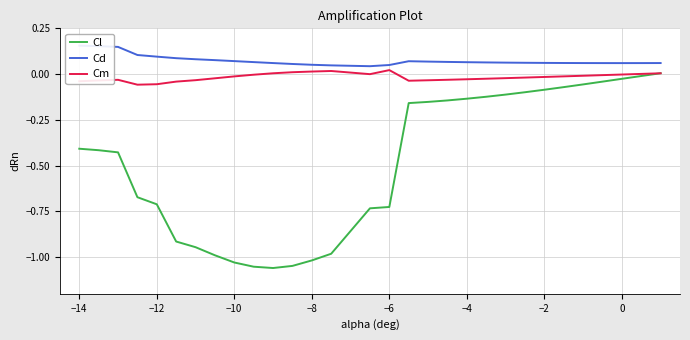

The value of Cl at −10 is -1.6. True or false?

False